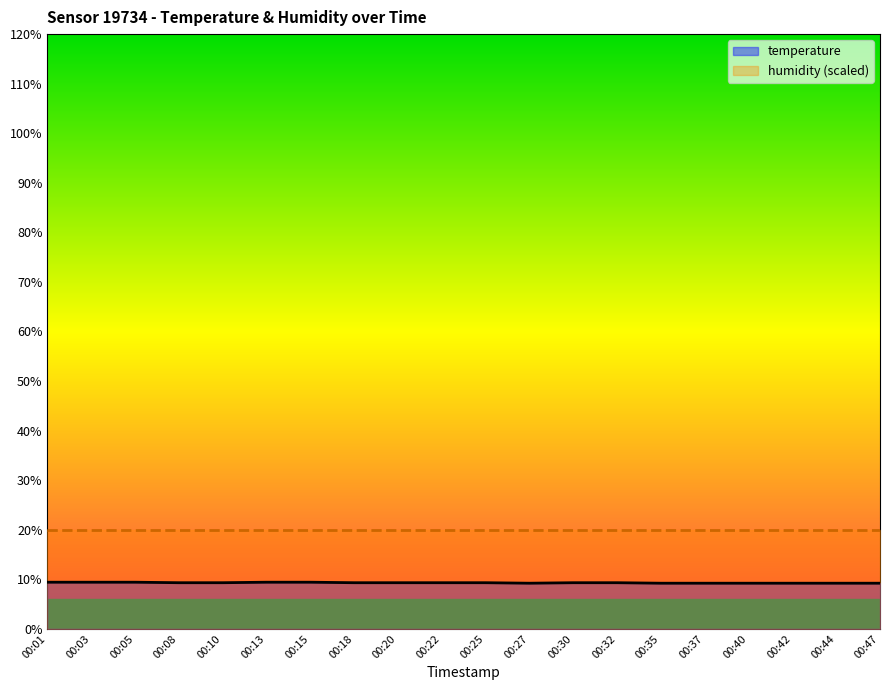

Which series has the largest range (max minus min)?

temperature